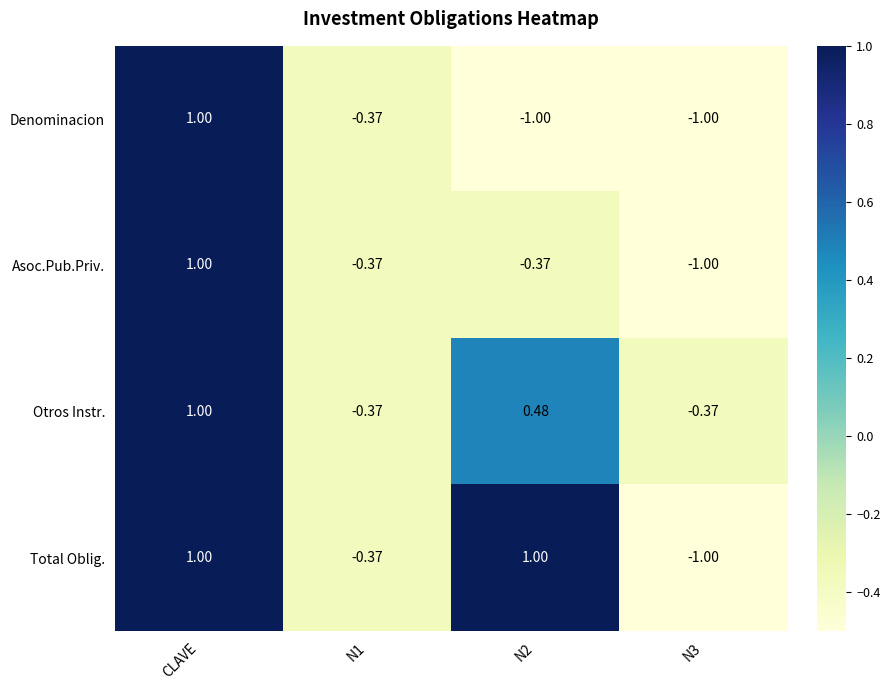

At which category is the sum across all series the highest?

CLAVE